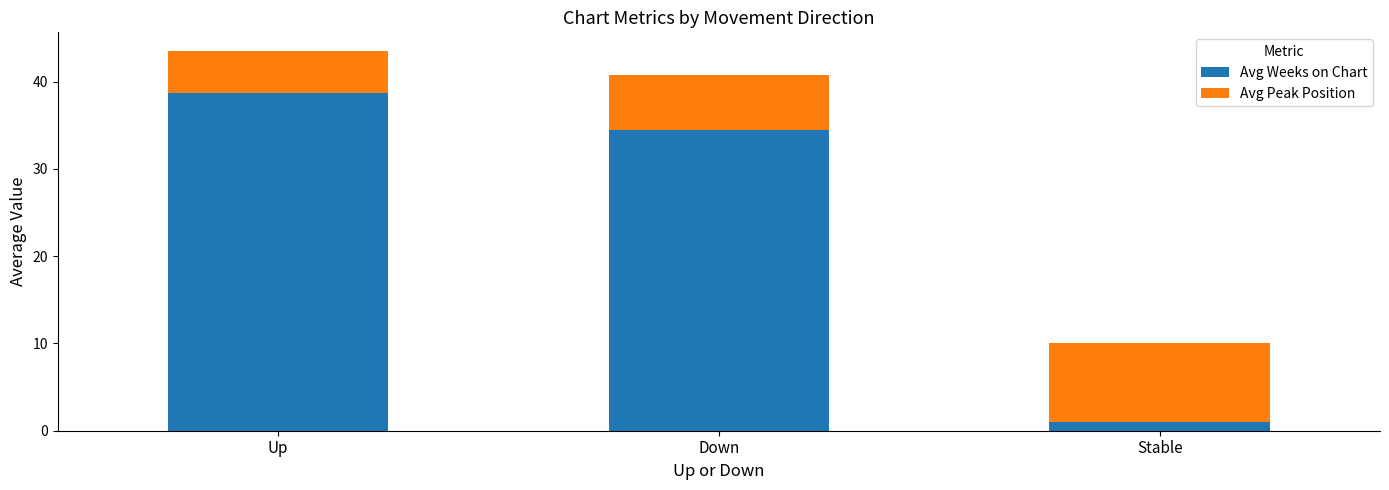

True or false: Avg Weeks on Chart has a value of 38.7 at Up.

True